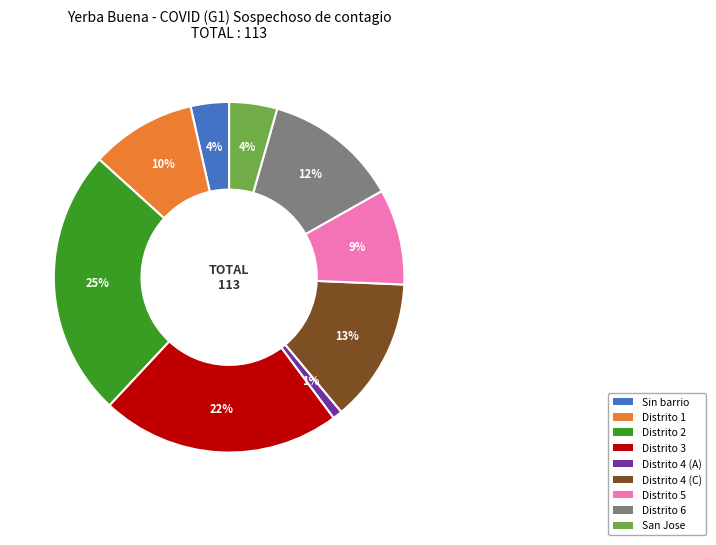

The San Jose slice represents 14% of the pie. True or false?

False